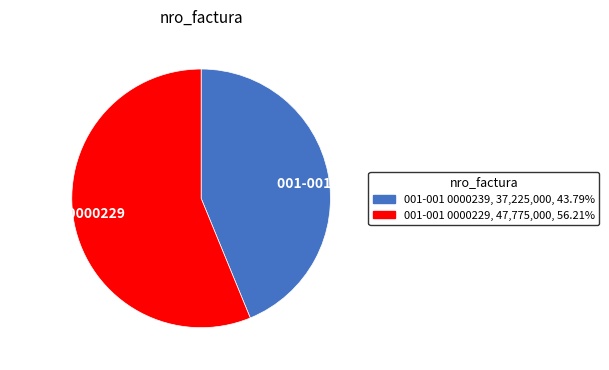

Rank the categories by value from lowest to highest.

001-001 0000239, 001-001 0000229